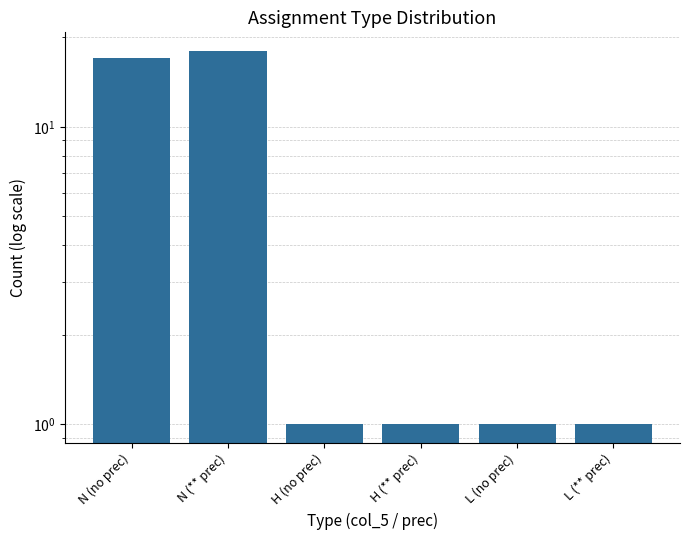

What is the value of the 6th bar from the left?

1